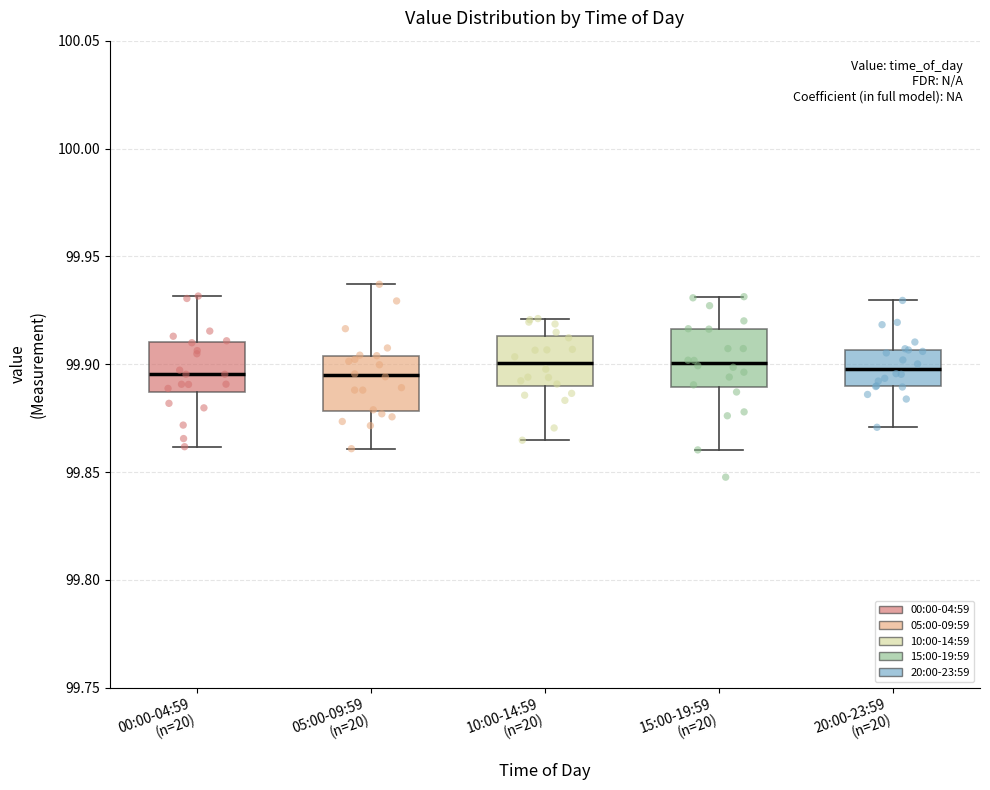

Reading left to right, read every box against the y-axis: the position of its median line, the range the box covers, and the ends of its whiskers. The values are not printed on the chart, so give them approximately, as read against the axis.

00:00-04:59 (n=20): median 99.895, box 99.885 to 99.910, whiskers 99.860 to 99.930
05:00-09:59 (n=20): median 99.895, box 99.880 to 99.905, whiskers 99.860 to 99.935
10:00-14:59 (n=20): median 99.900, box 99.890 to 99.915, whiskers 99.865 to 99.920
15:00-19:59 (n=20): median 99.900, box 99.890 to 99.915, whiskers 99.860 to 99.930
20:00-23:59 (n=20): median 99.900, box 99.890 to 99.905, whiskers 99.870 to 99.930